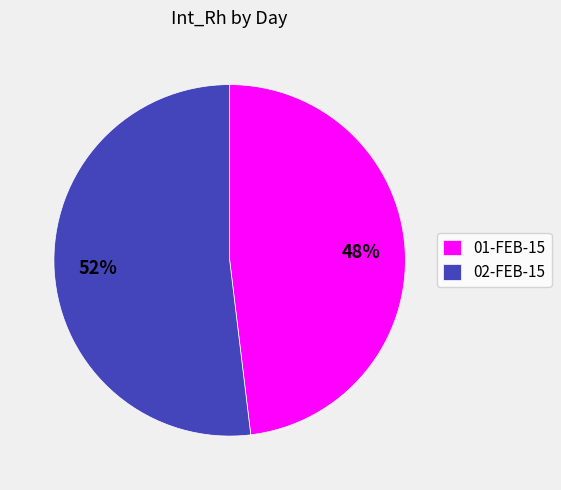

Is it true that 02-FEB-15 is 52% of the pie?

True